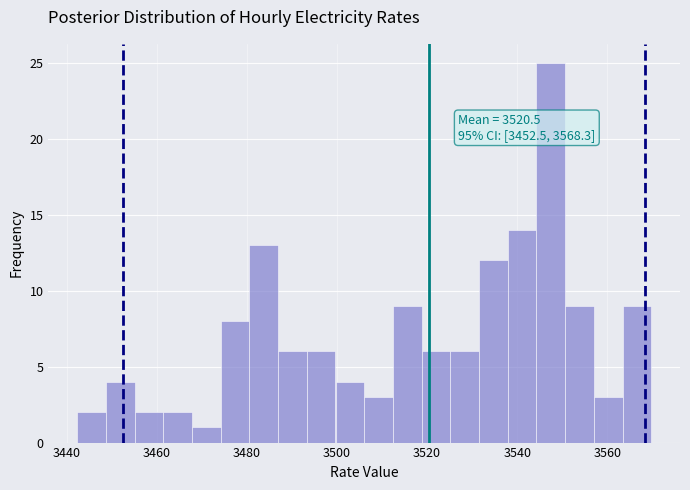

Read against the x-axis, roughly where is the centre of the tallest bar?

3548